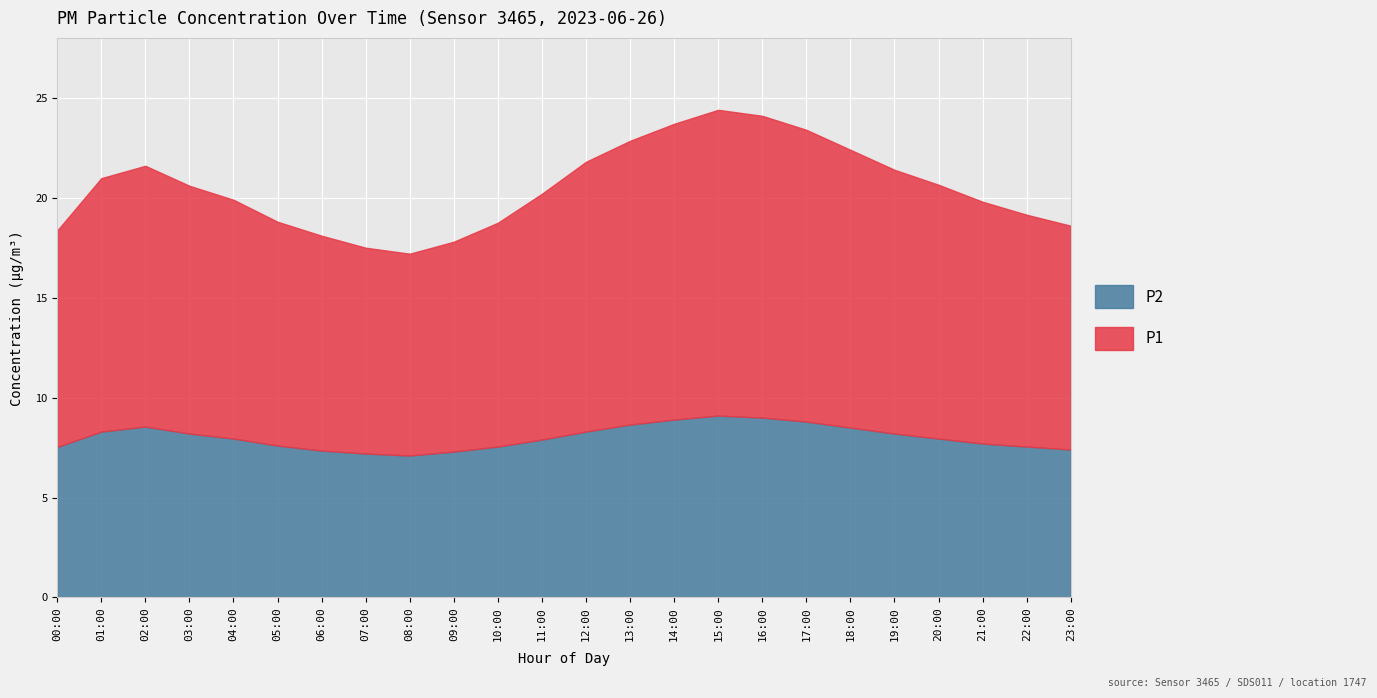

At how many categories does at least one series exceed 10?

24